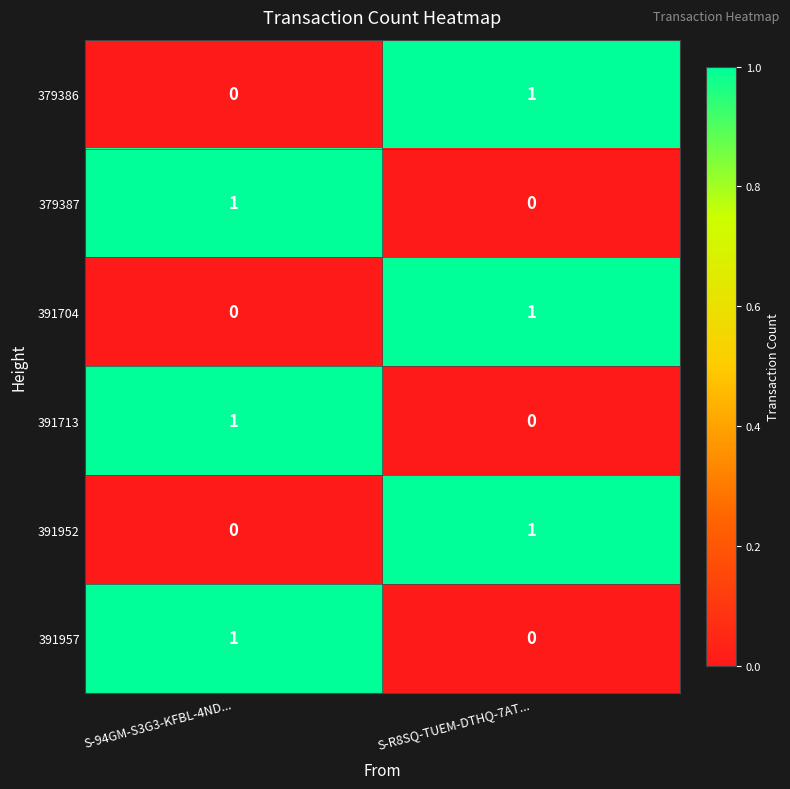

True or false: 379386 has a value of 0 at S-94GM-S3G3-KFBL-4ND....

True